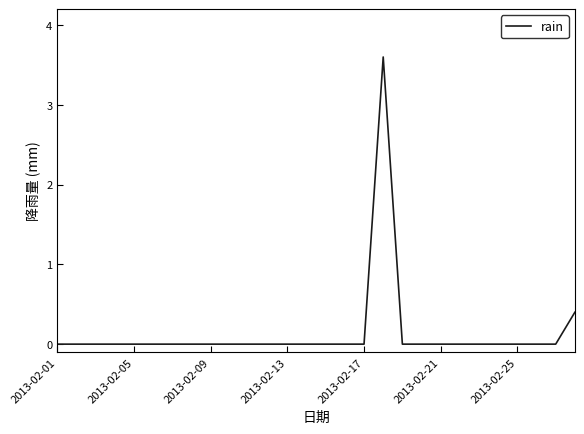

What is the maximum value shown in the chart?

3.6